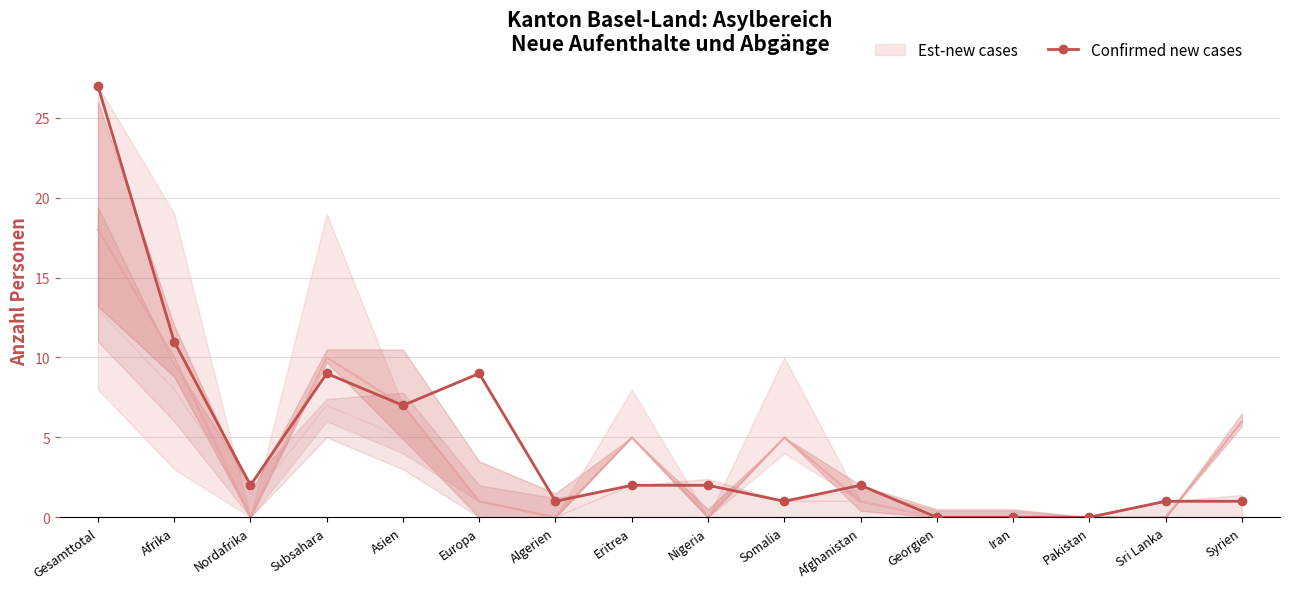

How many interior local valleys (lower than both neighbors) does the data have?

4